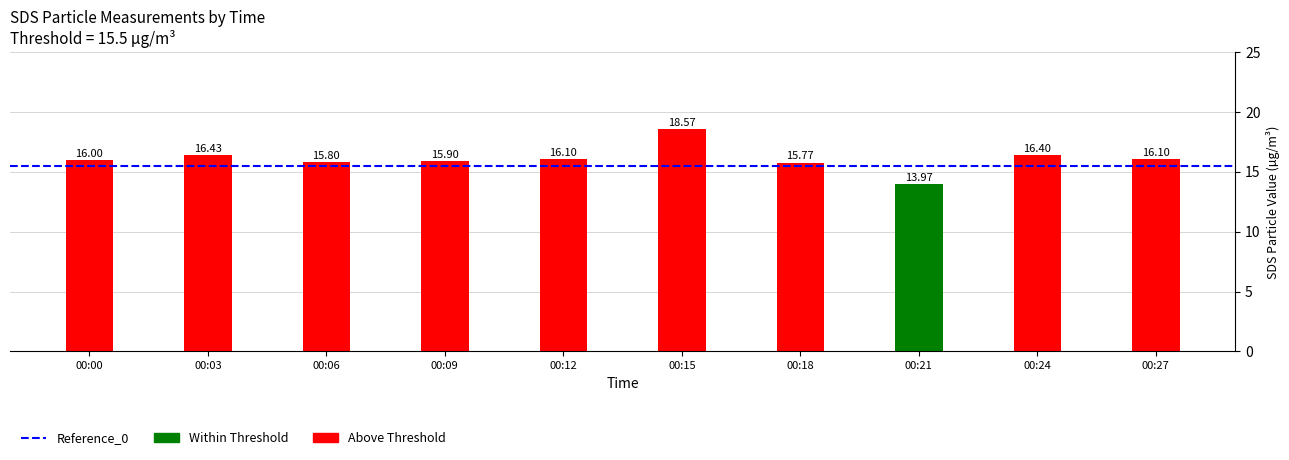

True or false: the data shows 18.6 at 00:15.

True